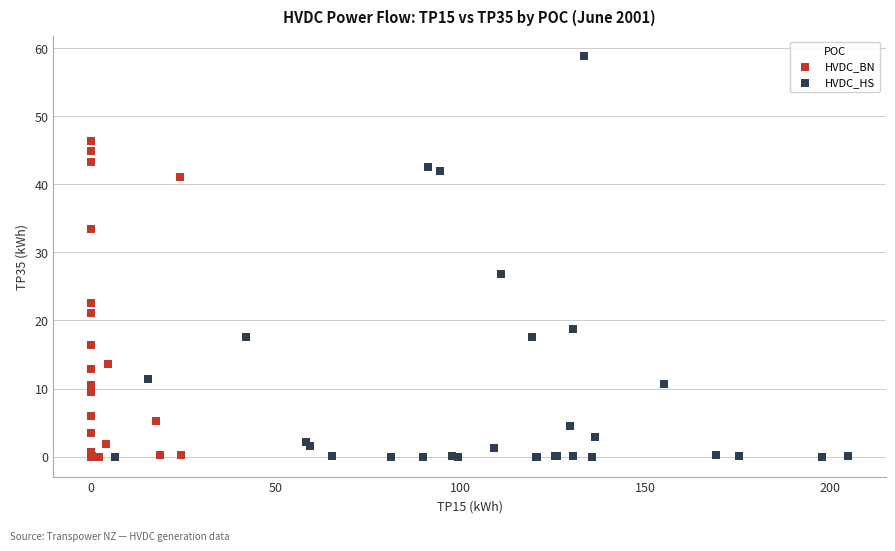

Which series has the largest Y range (max minus min)?

HVDC_HS